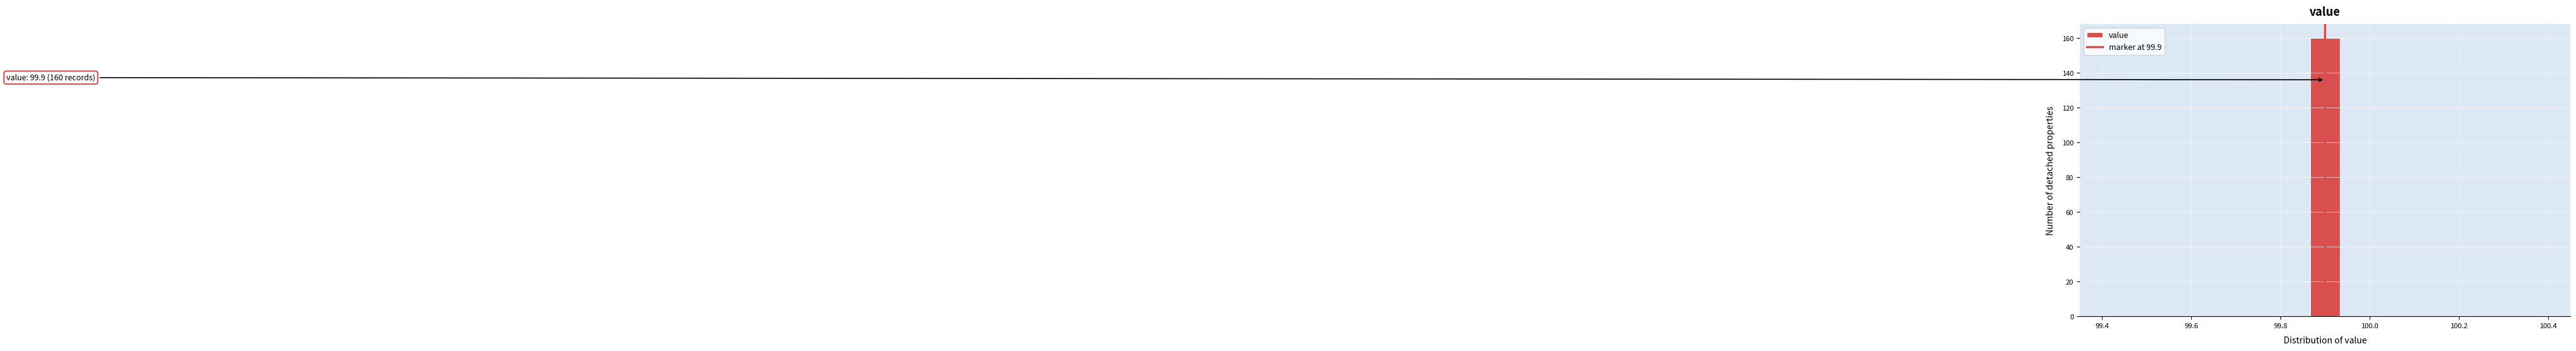

Read against the x-axis, roughly where is the centre of the tallest bar?

99.90